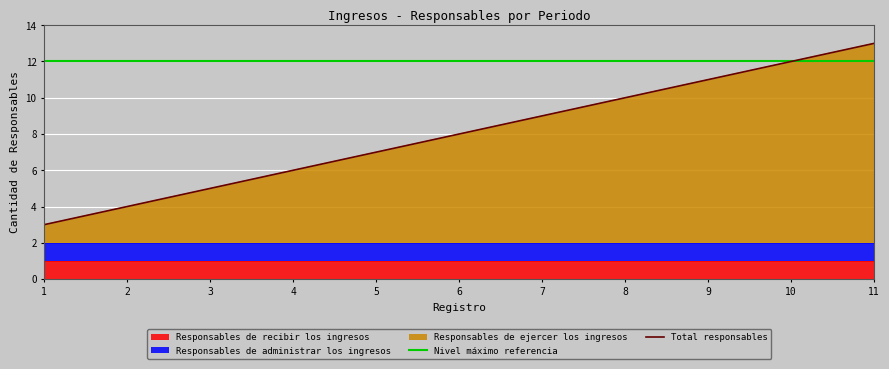

True or false: Total responsables has more than 2 interior local peaks.

False